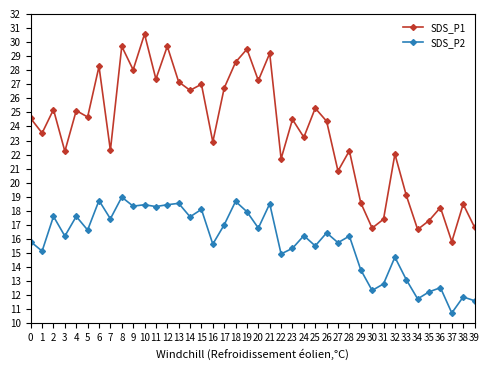

At how many categories does at least one series exceed 24?

21